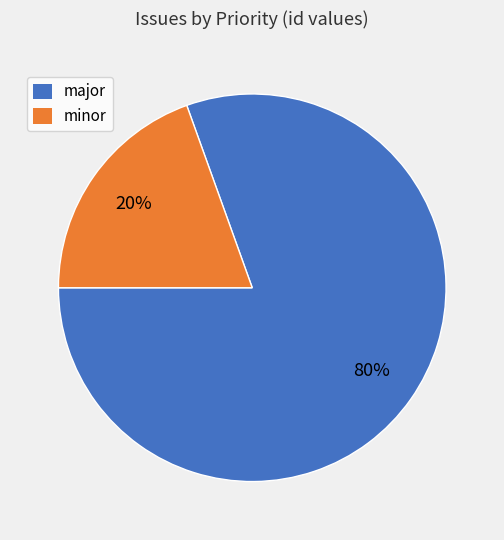

Is it true that major is 86% of the pie?

False